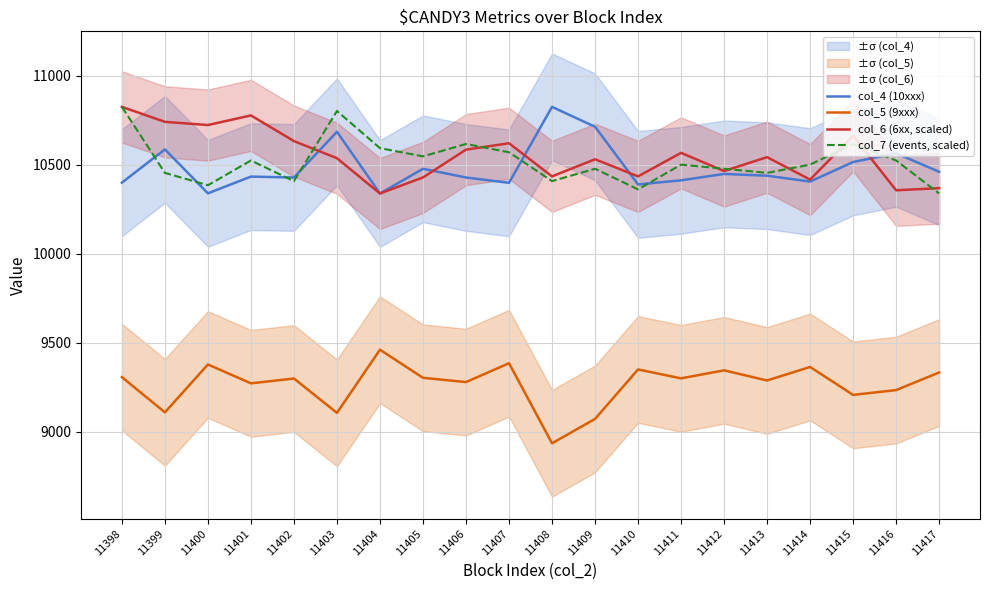

Which series has the largest total across all categories?

col_6 (6xx, scaled)